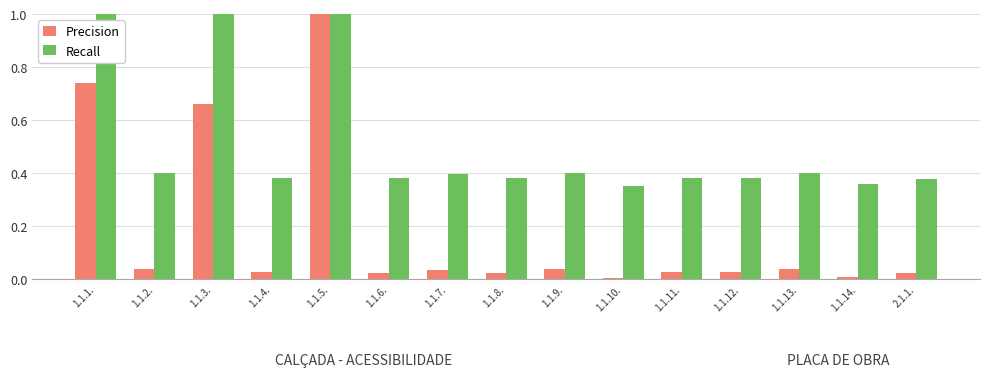

How many groups of bars are there?

15